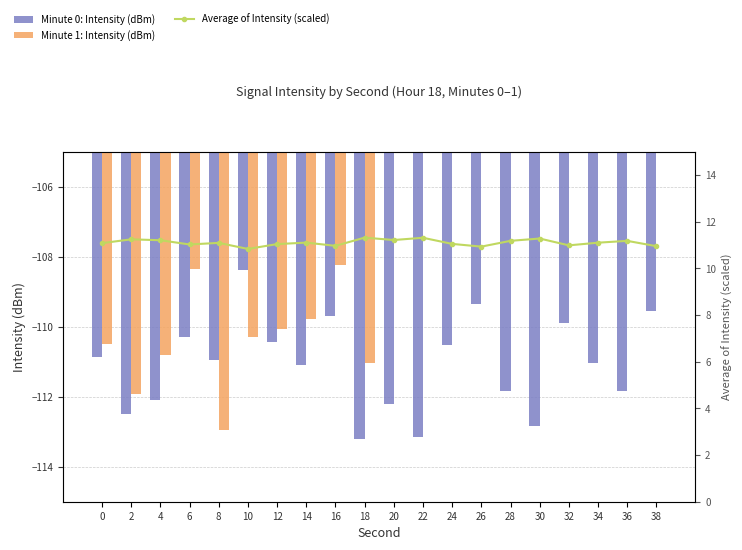

What is the highest value of the Average of Intensity (scaled) series?

11.3